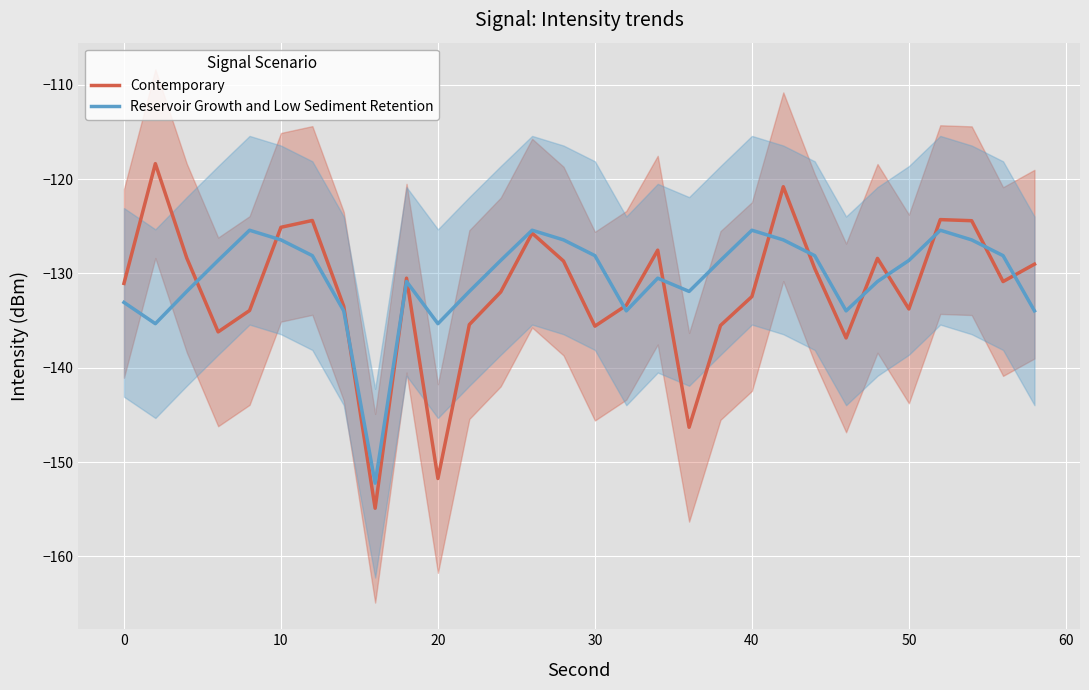

True or false: Reservoir Growth and Low Sediment Retention and Contemporary intersect in this chart.

True